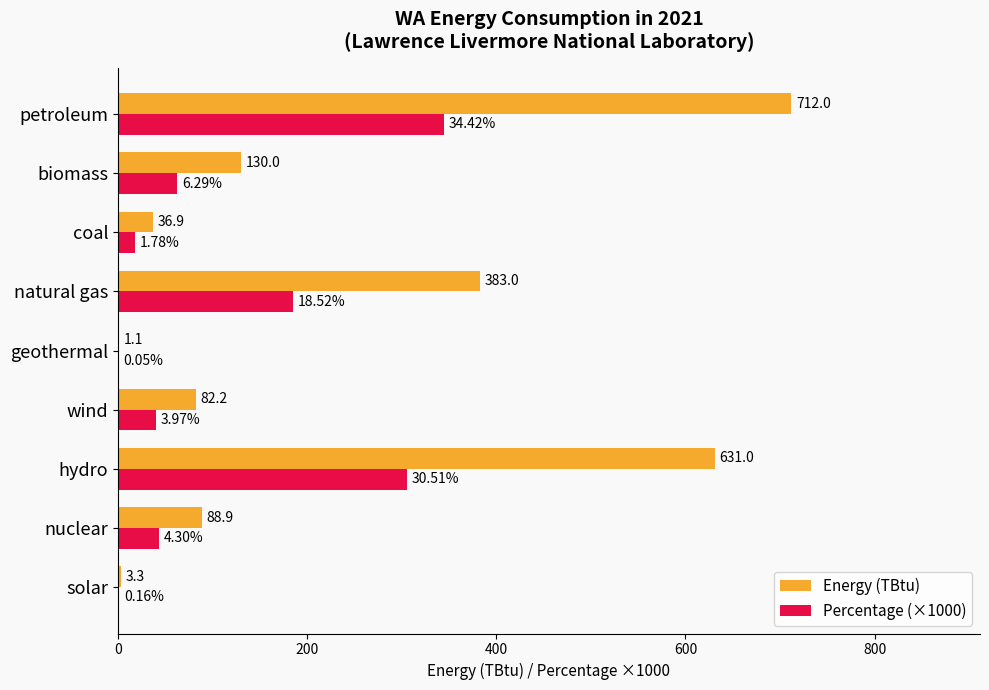

At which label does Percentage (×1000) reach its peak?

petroleum